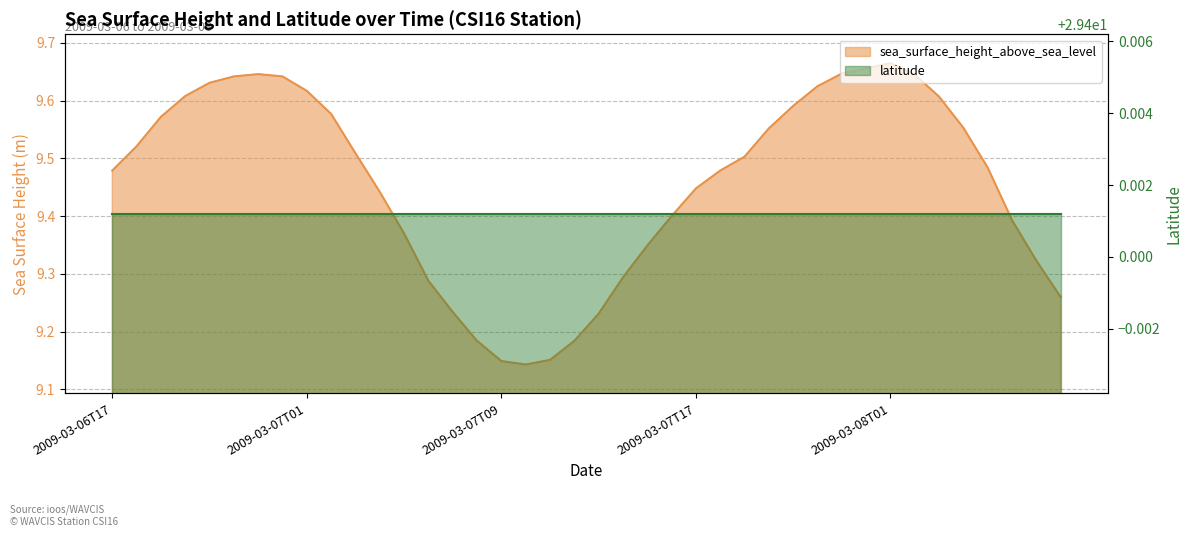

What value does the data have at 2009-03-07T04?

9.4